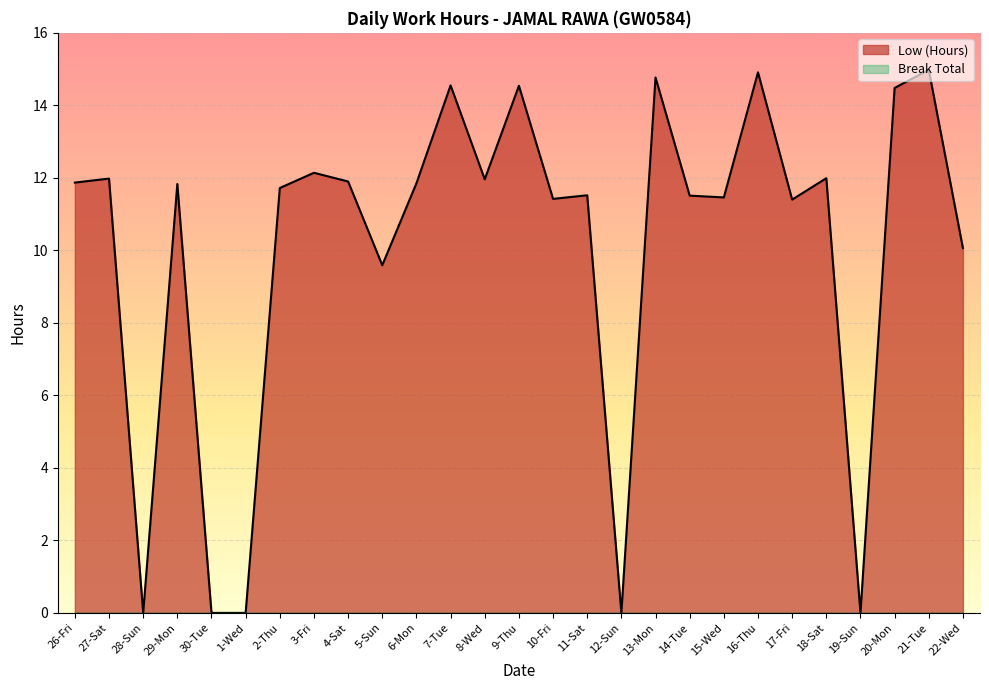

Does the chart display data point markers on the line(s)?

No